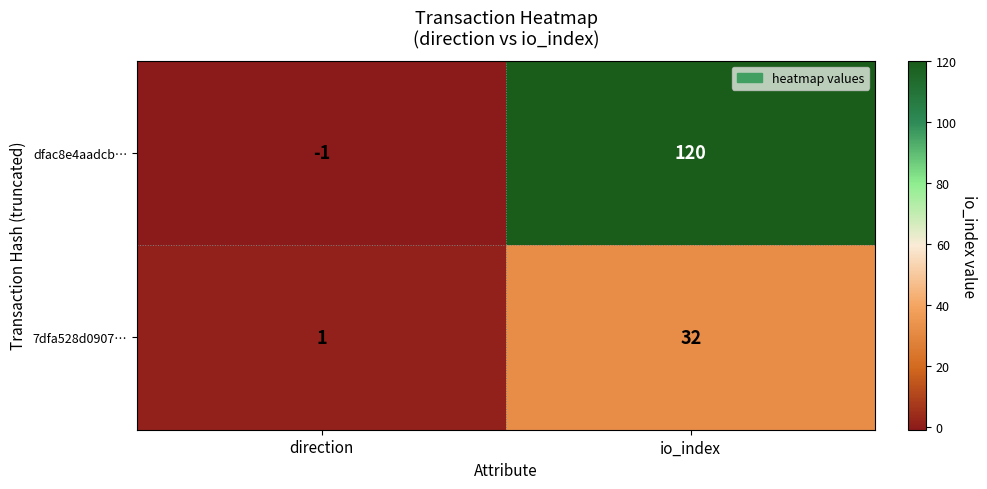

What is the average value of the dfac8e4aadcb… series?

60